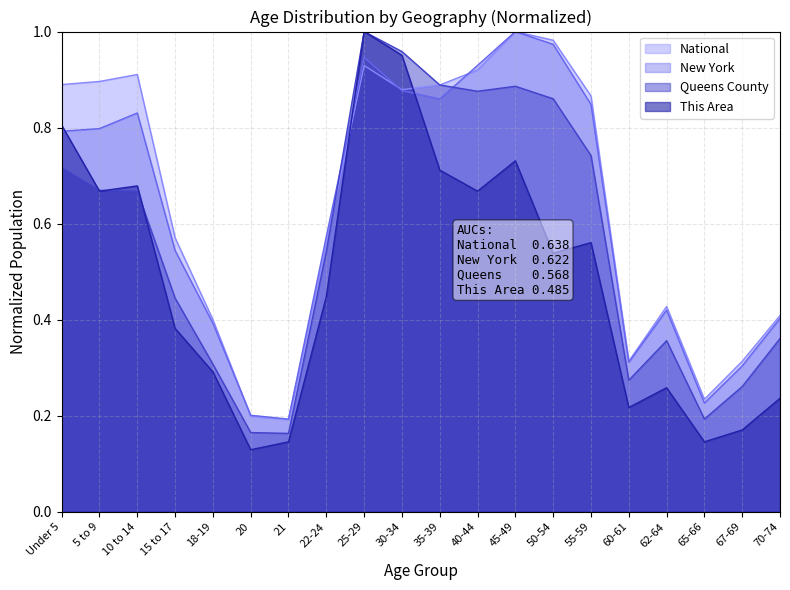

After their last crossing, which series has the higher values: National or This Area?

National